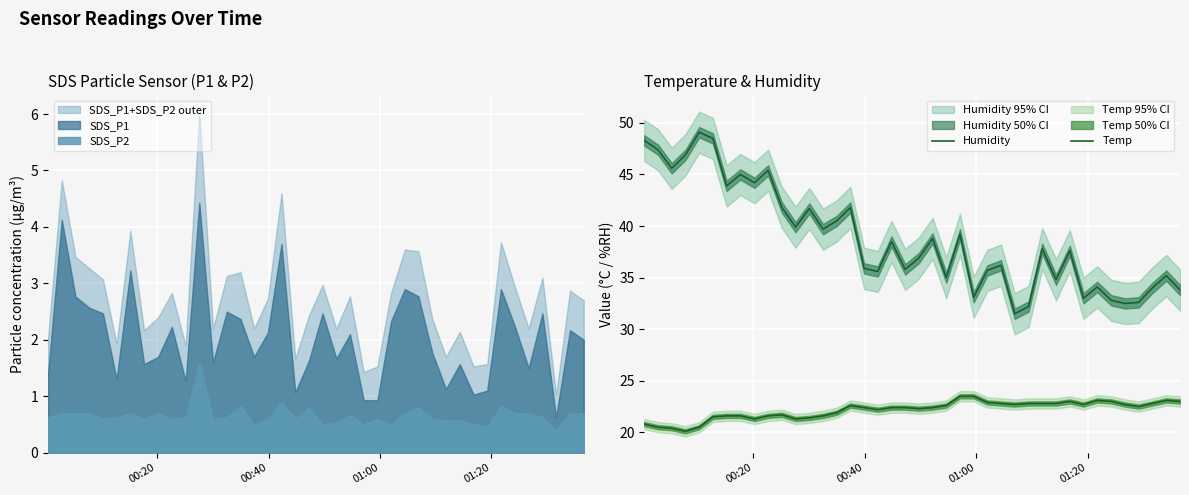

How many data points does each series have?

40